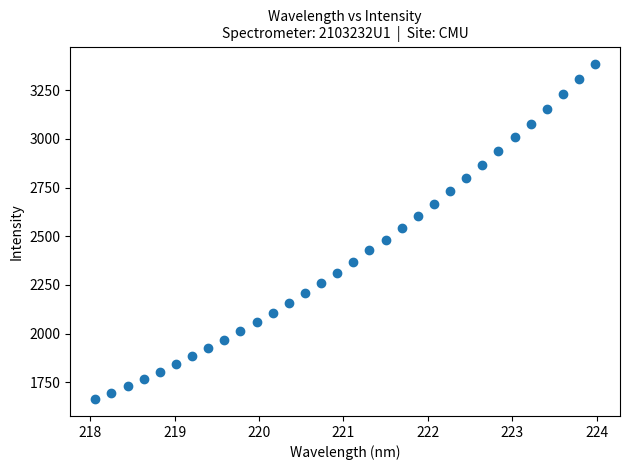

What is the range of X values (max minus min)?

5.9